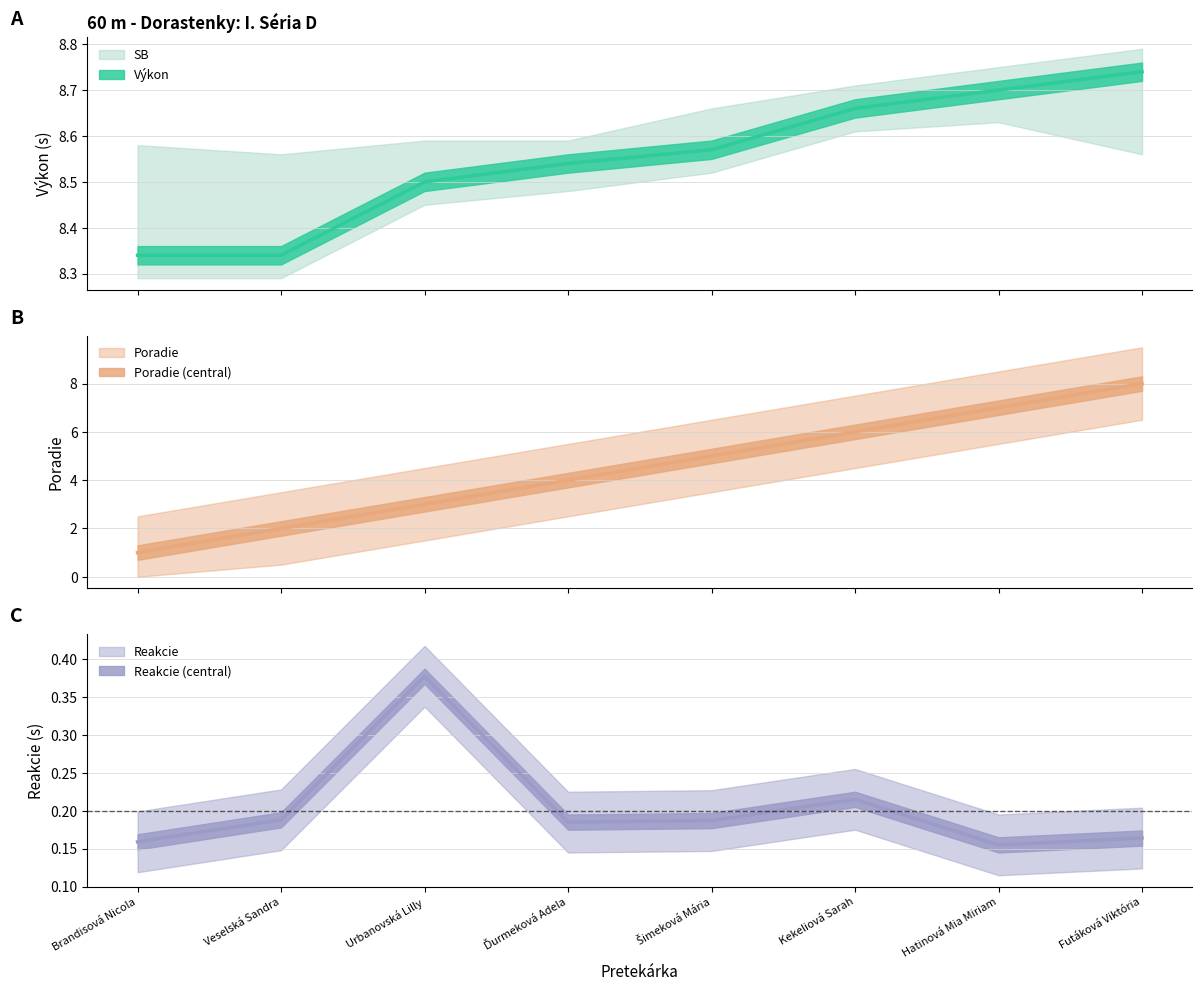

What is the approximate value of Reakcie at Brandisová Nicola?

0.2